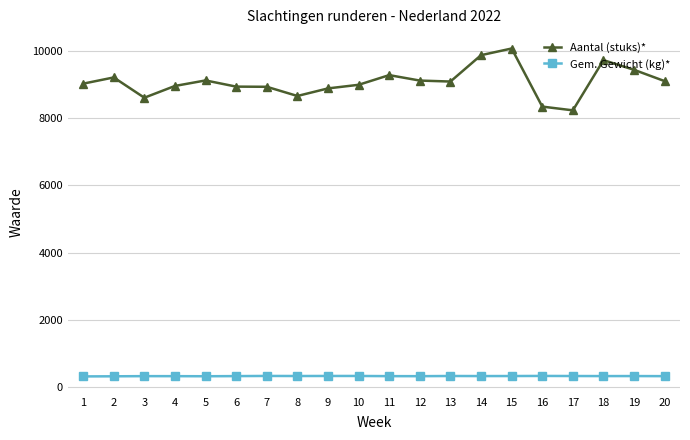

What is the total value across all series at 6?

9265.1